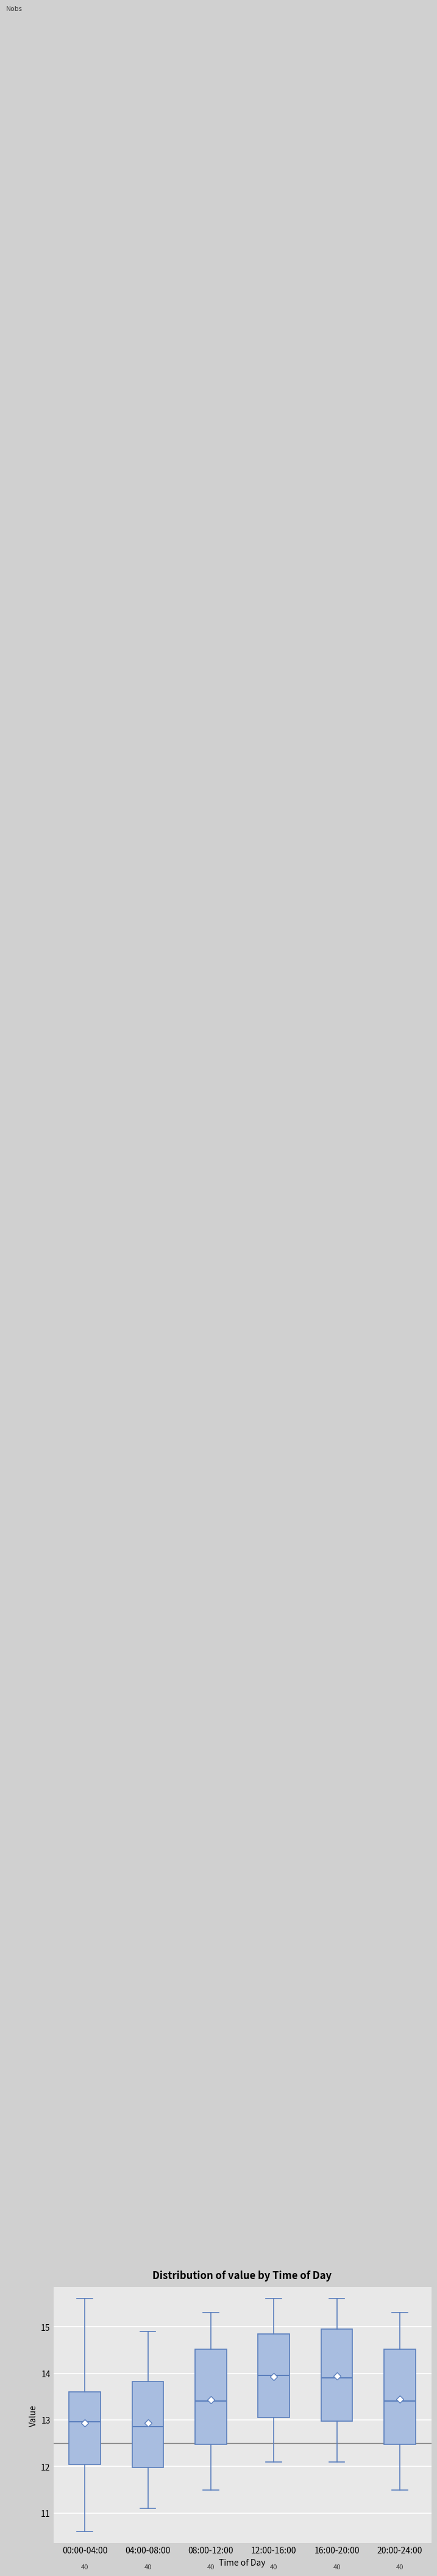

Reading left to right, transcribe this box plot: for each box, give where its median line is, the range the box spans, and where its two whiskers end, as read against the y-axis. The values are not printed on the chart, so give them approximately, as read against the axis.

00:00-04:00: median 13.0, box 12.0 to 13.6, whiskers 10.6 to 15.6
04:00-08:00: median 12.9, box 12.0 to 13.8, whiskers 11.1 to 14.9
08:00-12:00: median 13.4, box 12.5 to 14.5, whiskers 11.5 to 15.3
12:00-16:00: median 14.0, box 13.1 to 14.9, whiskers 12.1 to 15.6
16:00-20:00: median 13.9, box 13.0 to 15.0, whiskers 12.1 to 15.6
20:00-24:00: median 13.4, box 12.5 to 14.5, whiskers 11.5 to 15.3